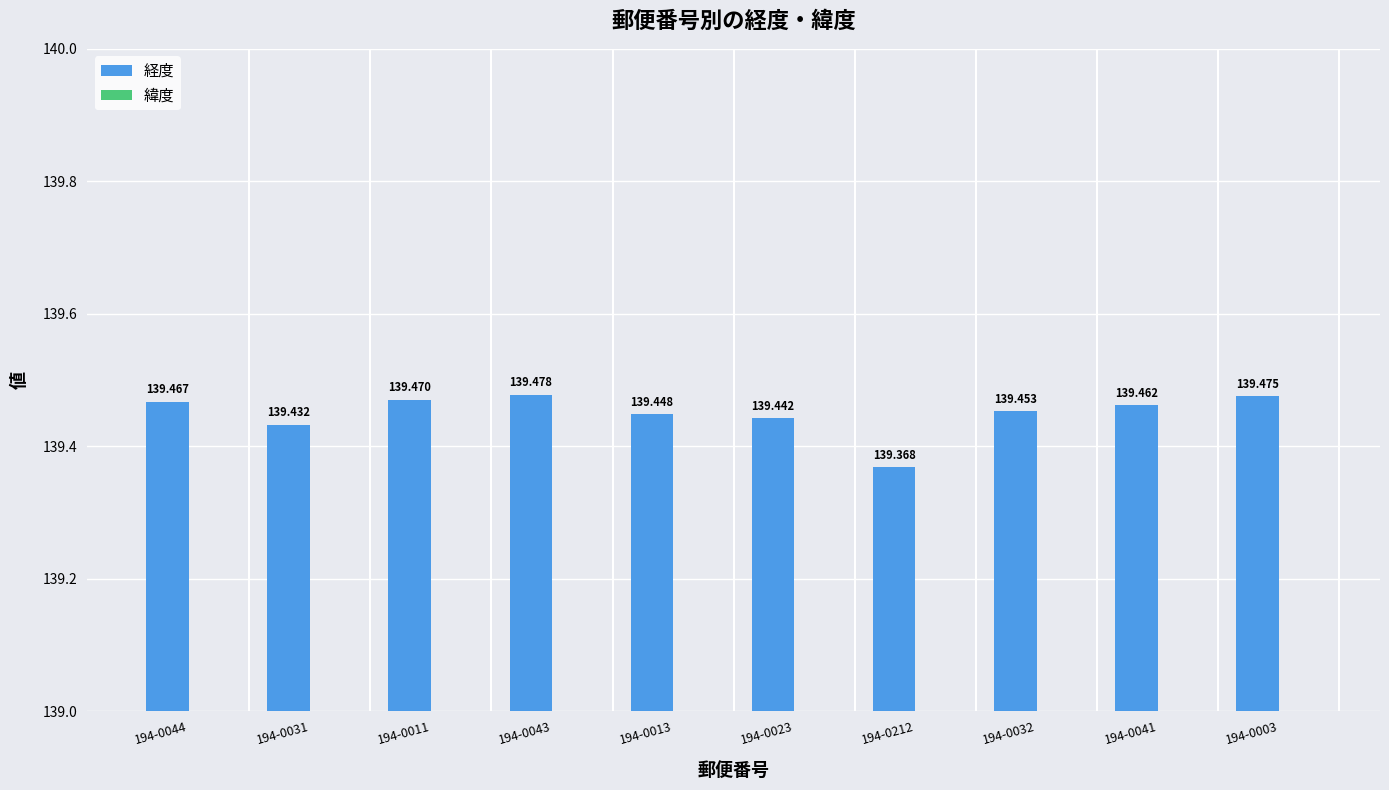

What is the label of the 10th bar from the right?

194-0044